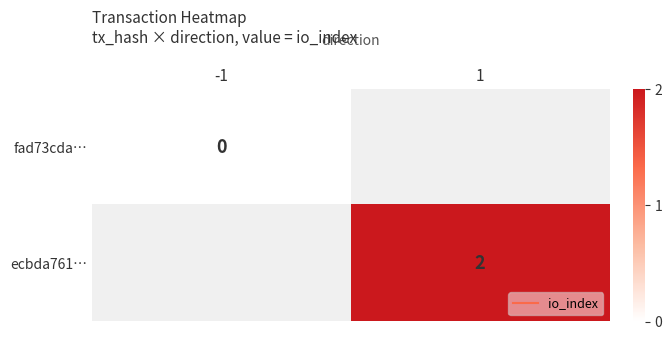

At which label is fad73cda… closest to 0?

-1